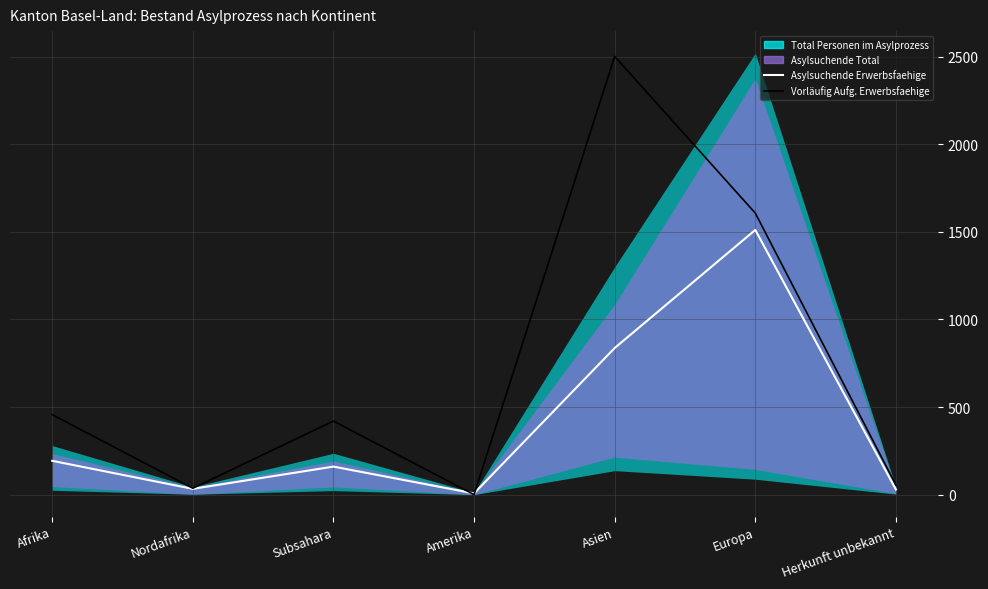

At which category does Asylsuchende Erwerbsfaehige reach its first local valley?

Nordafrika